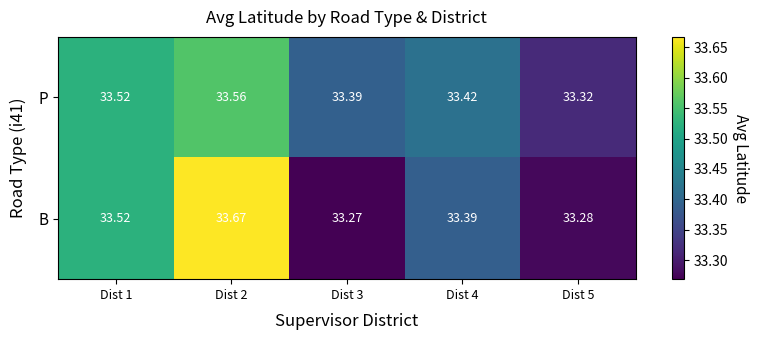

List the series in order of their peak value, highest first.

B, P